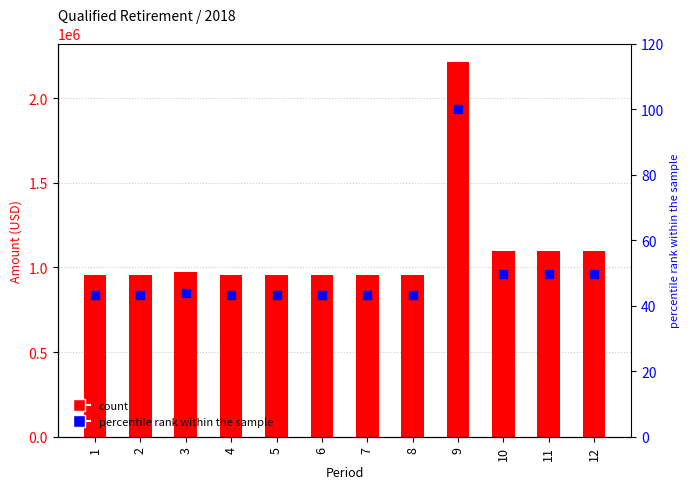

What is the total value across all series at 10?

1097062.6